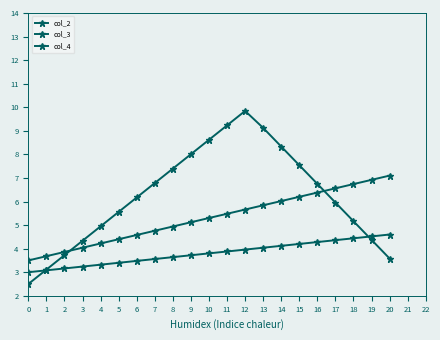

What is the difference between the col_4 values at 8 and 17?

0.7